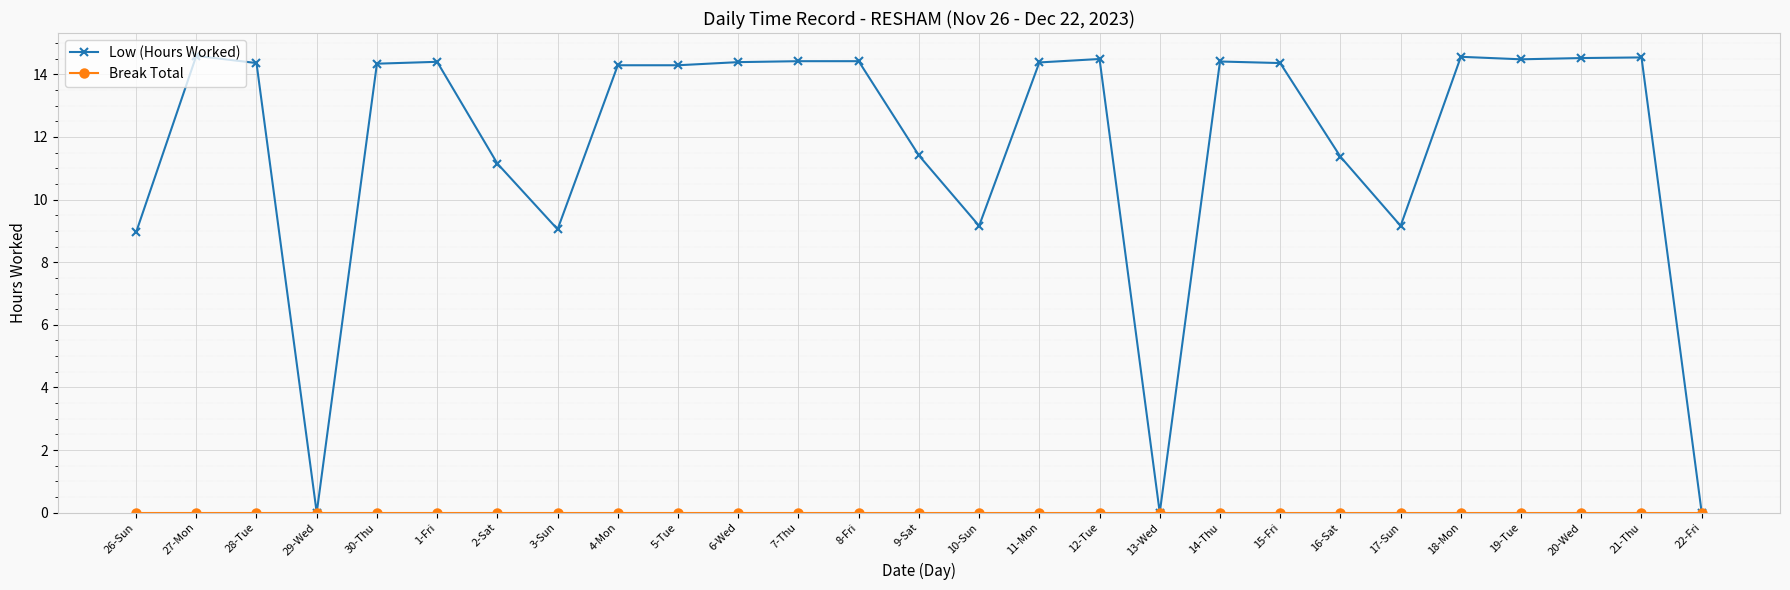

Which series has the widest spread of values?

Low (Hours Worked)